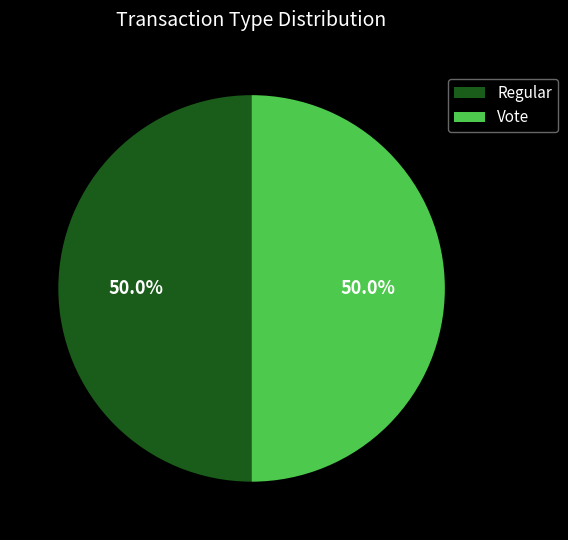

What portion of the pie excludes Regular?

50.0%